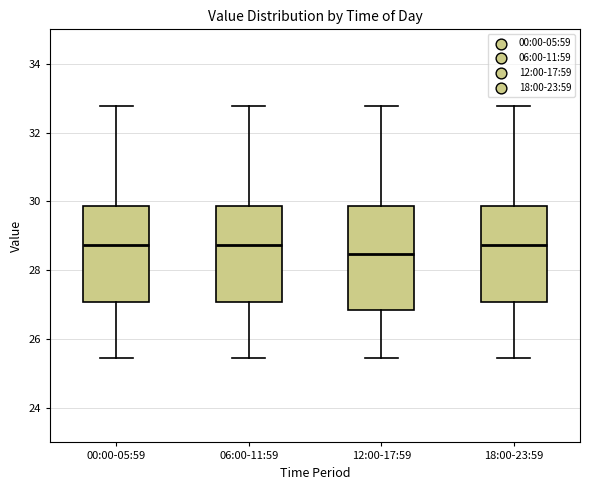

Reading left to right, transcribe this box plot: for each box, give where its median line is, the range the box spans, and where its two whiskers end, as read against the y-axis. The values are not printed on the chart, so give them approximately, as read against the axis.

00:00-05:59: median 28.8, box 27.0 to 29.8, whiskers 25.4 to 32.8
06:00-11:59: median 28.8, box 27.0 to 29.8, whiskers 25.4 to 32.8
12:00-17:59: median 28.4, box 26.8 to 29.8, whiskers 25.4 to 32.8
18:00-23:59: median 28.8, box 27.0 to 29.8, whiskers 25.4 to 32.8